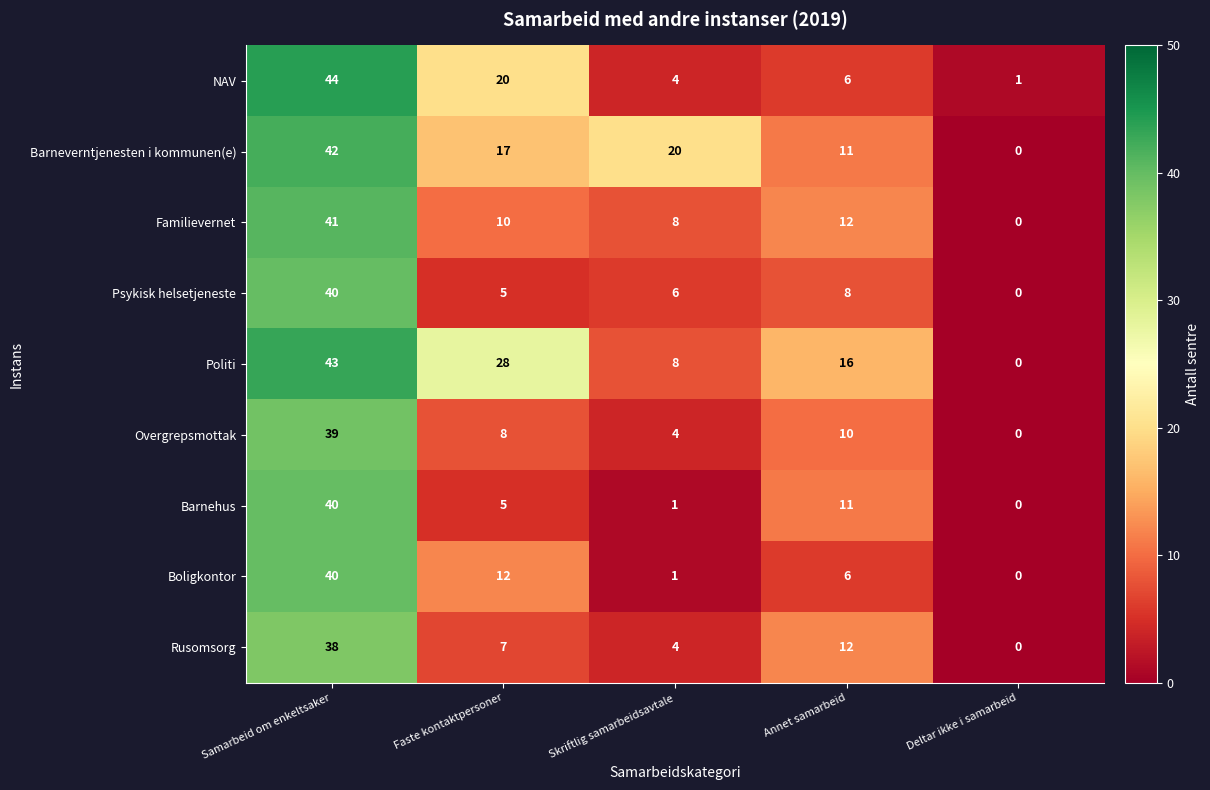

What is the difference between the highest and lowest values at Faste kontaktpersoner?

23